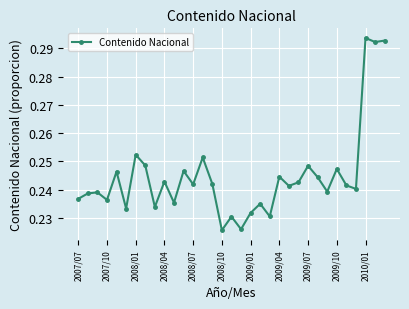

How many values are between 0 and 1?

33